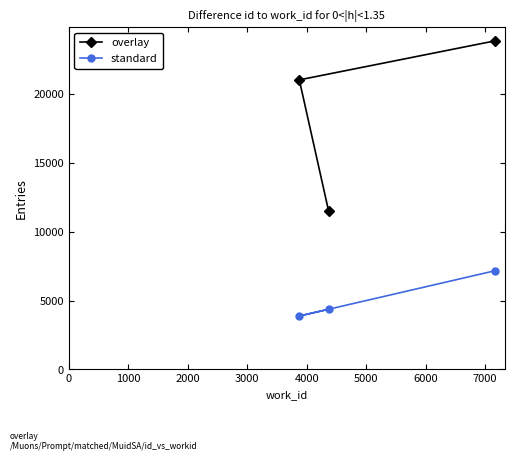

Which series has the largest total across all categories?

overlay